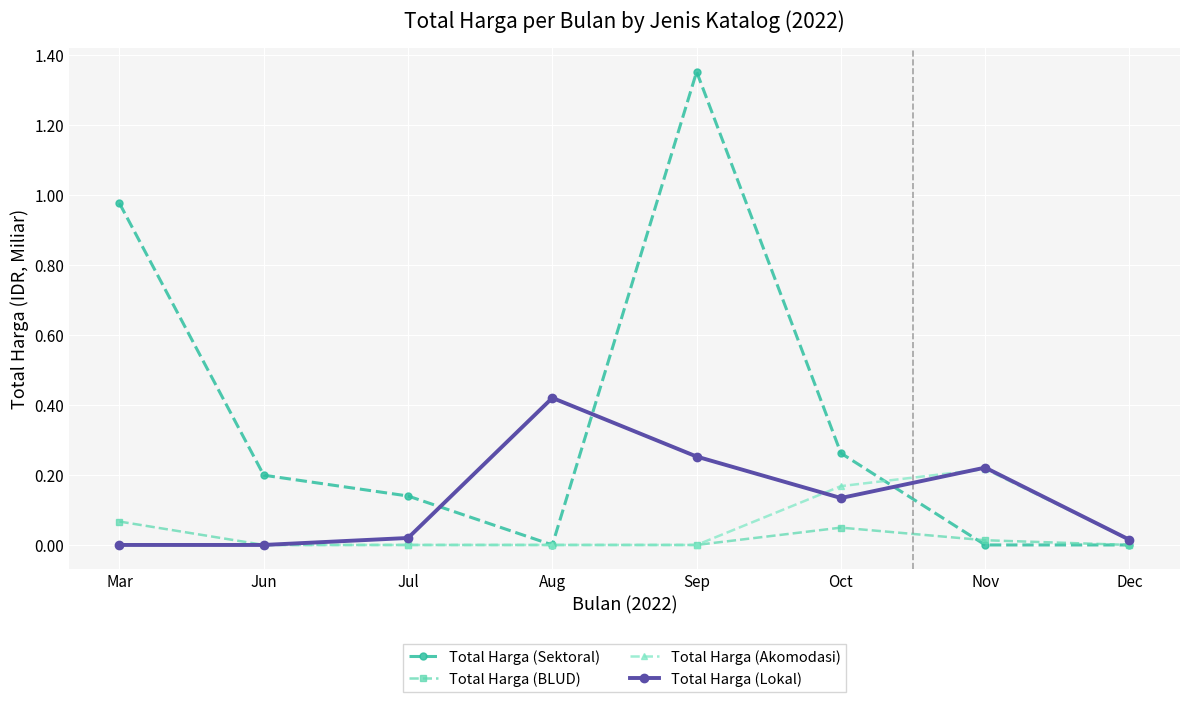

Rank the series by their maximum value, from lowest to highest.

Total Harga (BLUD), Total Harga (Akomodasi), Total Harga (Lokal), Total Harga (Sektoral)